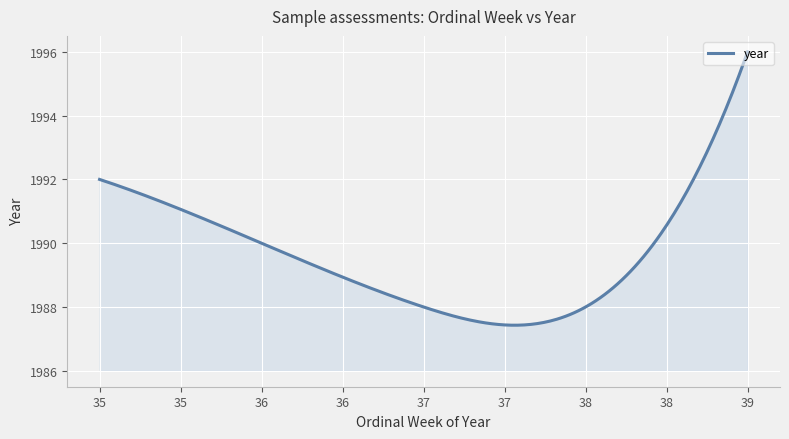

What is the difference between the maximum and minimum values?

8.6